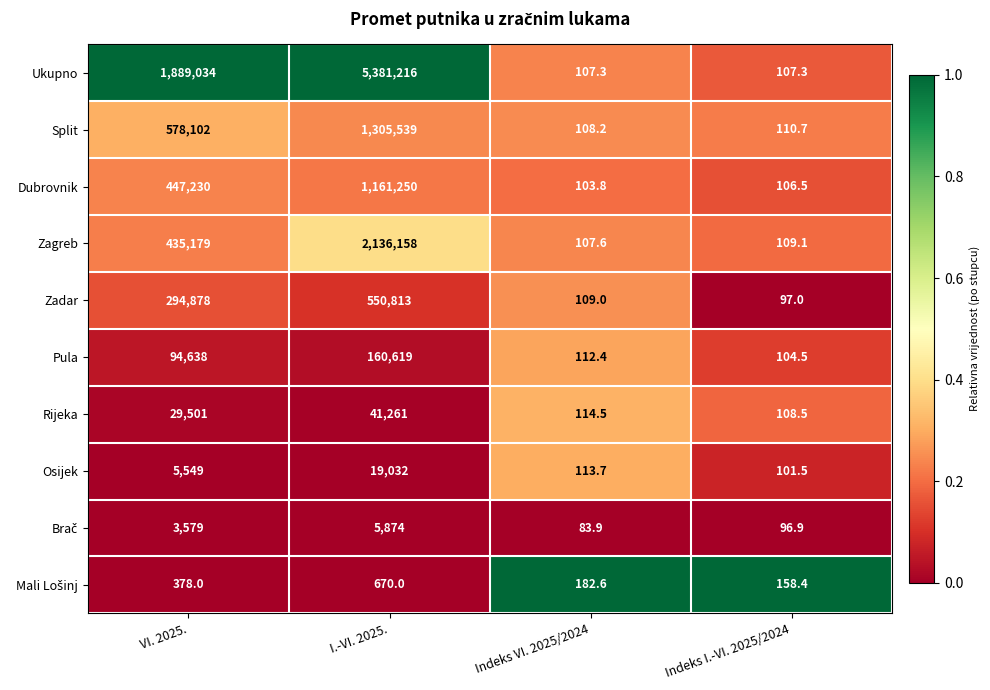

What is the difference between the highest and lowest values at VI. 2025.?

1888656.0